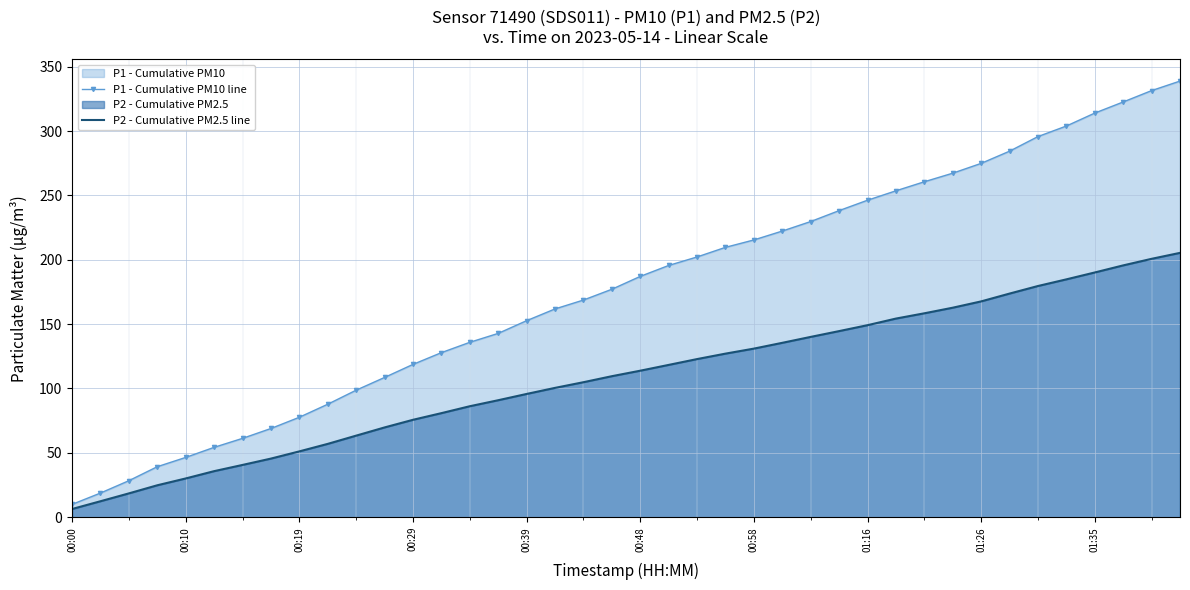

The value of P1 - Cumulative PM10 line at 21 is 195.6. True or false?

True